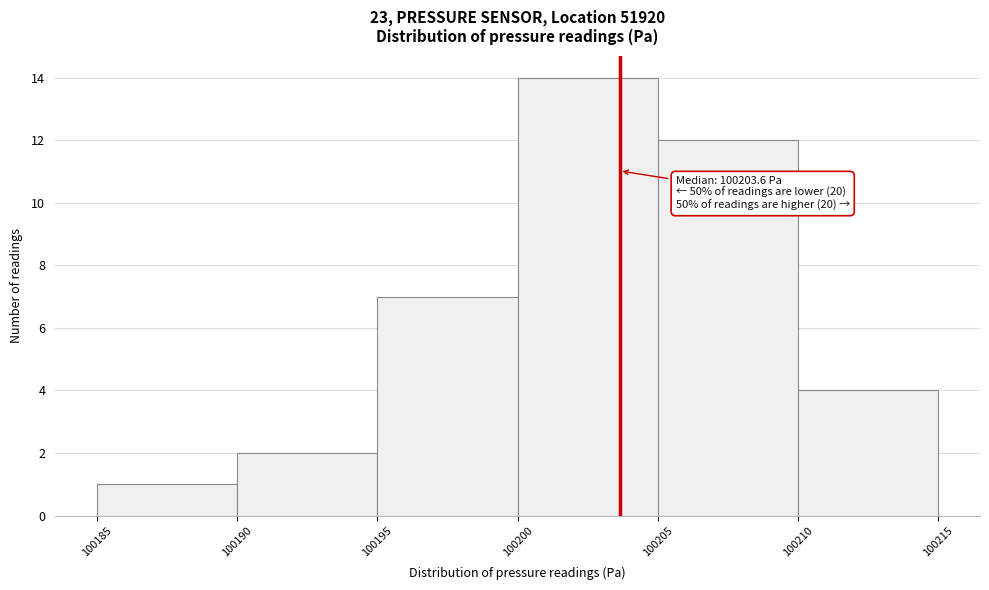

Which range on the x-axis has the tallest bar?

100200 to 100205